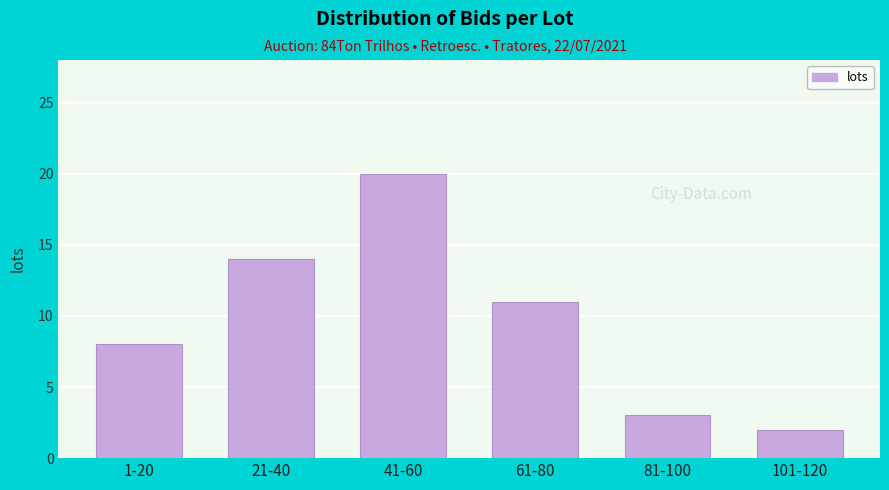

Reading left to right, what are all the values shown in this chart?

8	14	20	11	3	2